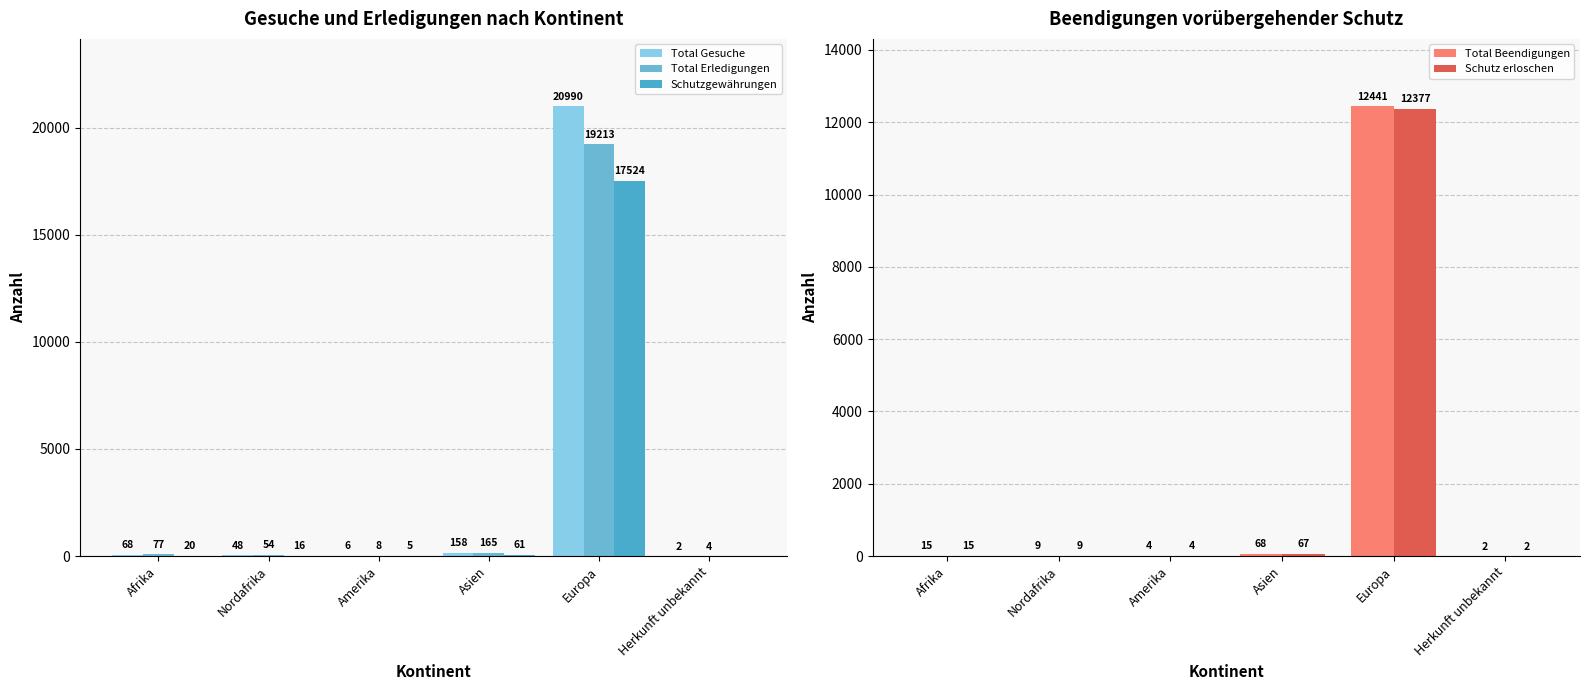

What is the sum of the Schutzgewährungen values at Nordafrika and Europa?

17540